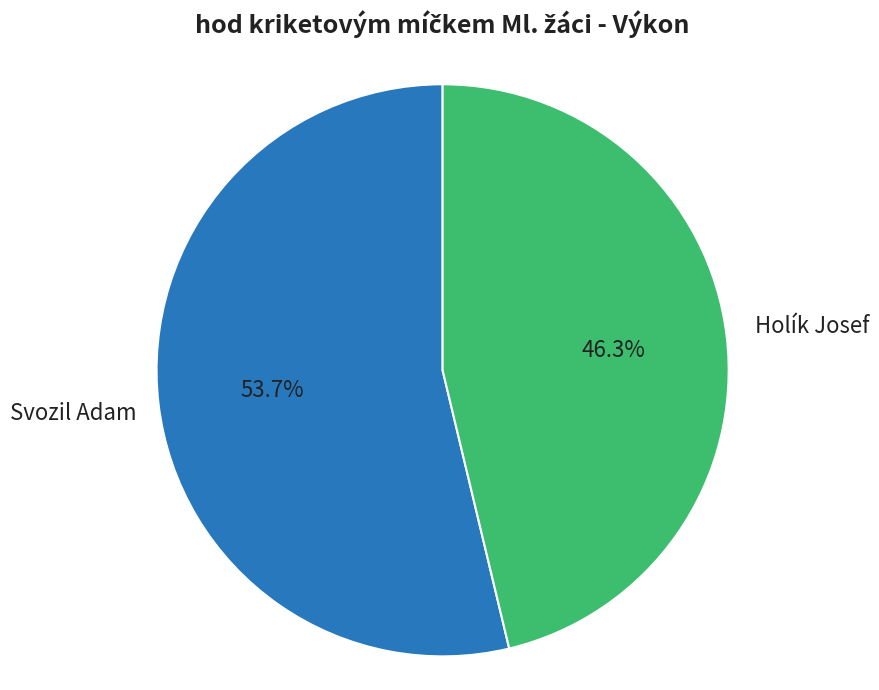

Is there a majority slice in this chart?

Yes